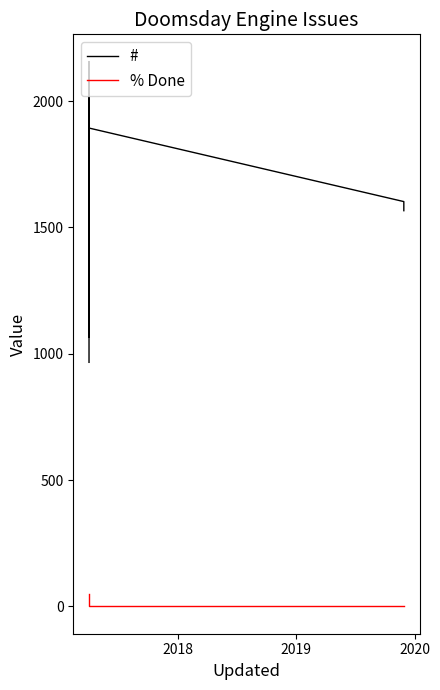

Is it true that # equals 662 at 2017?

False